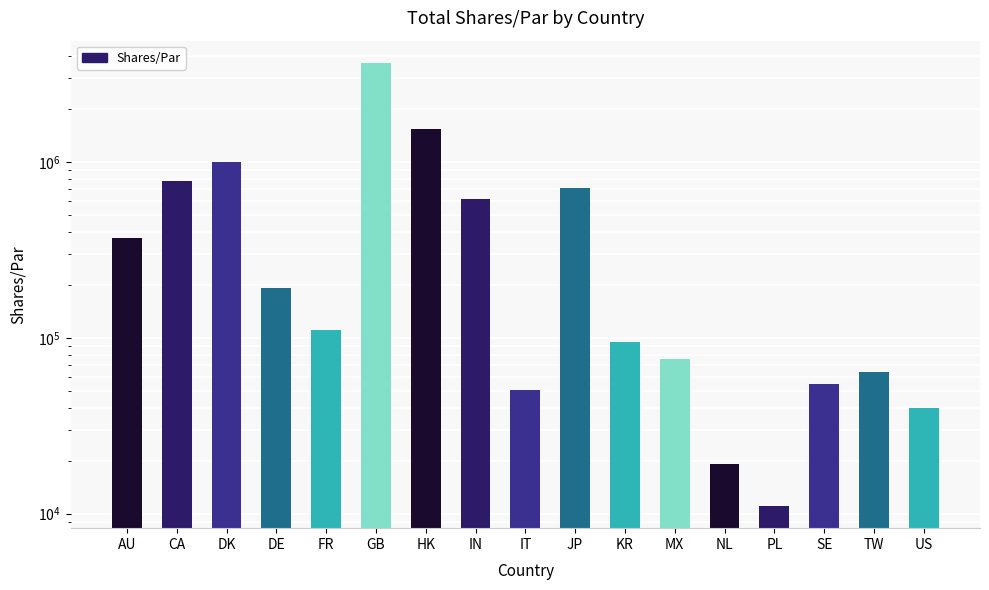

Does the chart contain stacked bars?

No